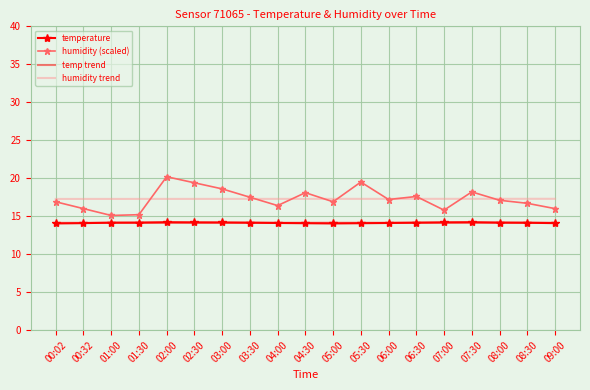

Which series has the largest range (max minus min)?

humidity (scaled)